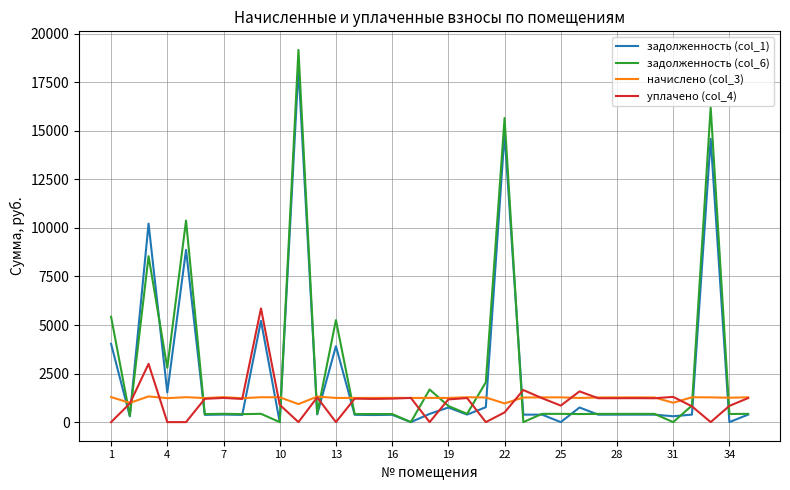

Which series has the largest range (max minus min)?

задолженность (col_6)